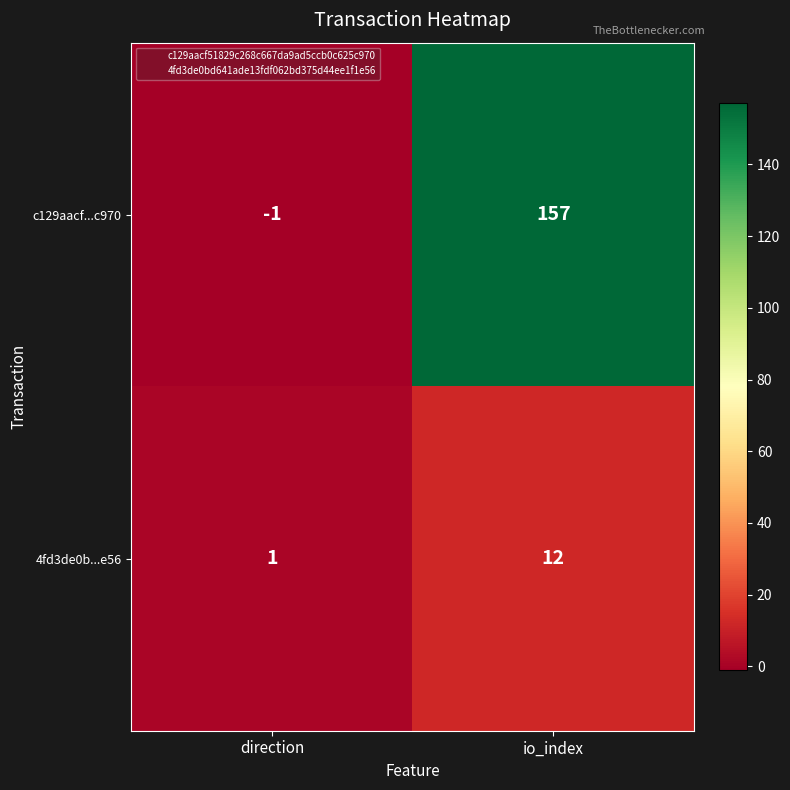

What is the total value across all series at io_index?

169